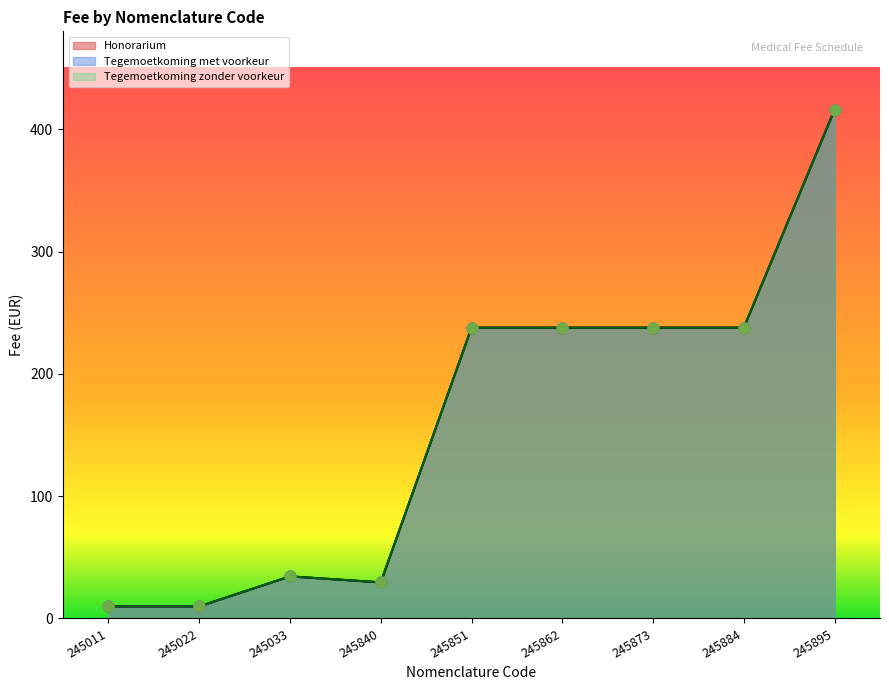

At how many categories does at least one series exceed 125?

5